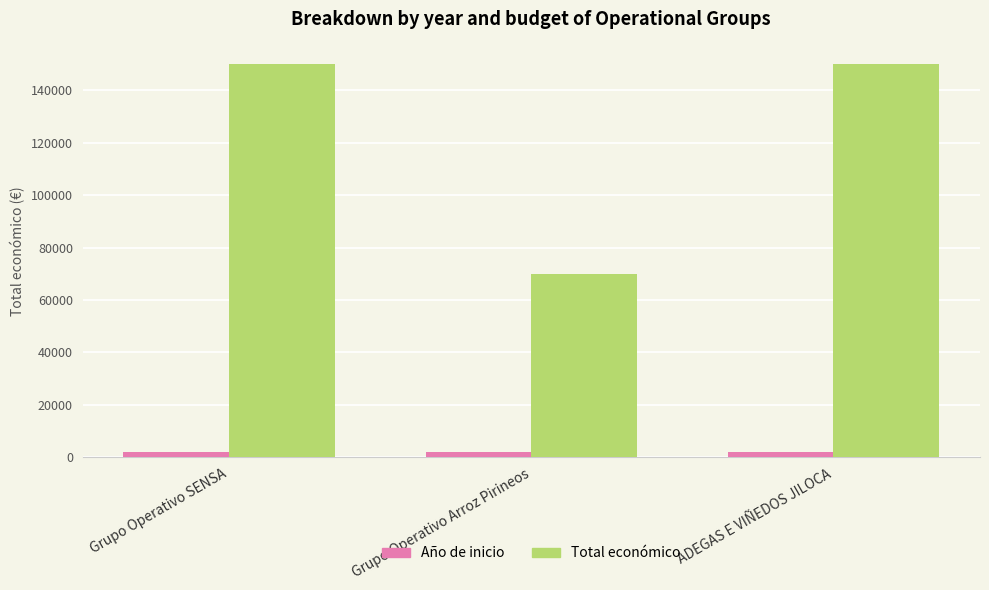

What is the difference between the maximum and minimum values in the Total económico series?

80000